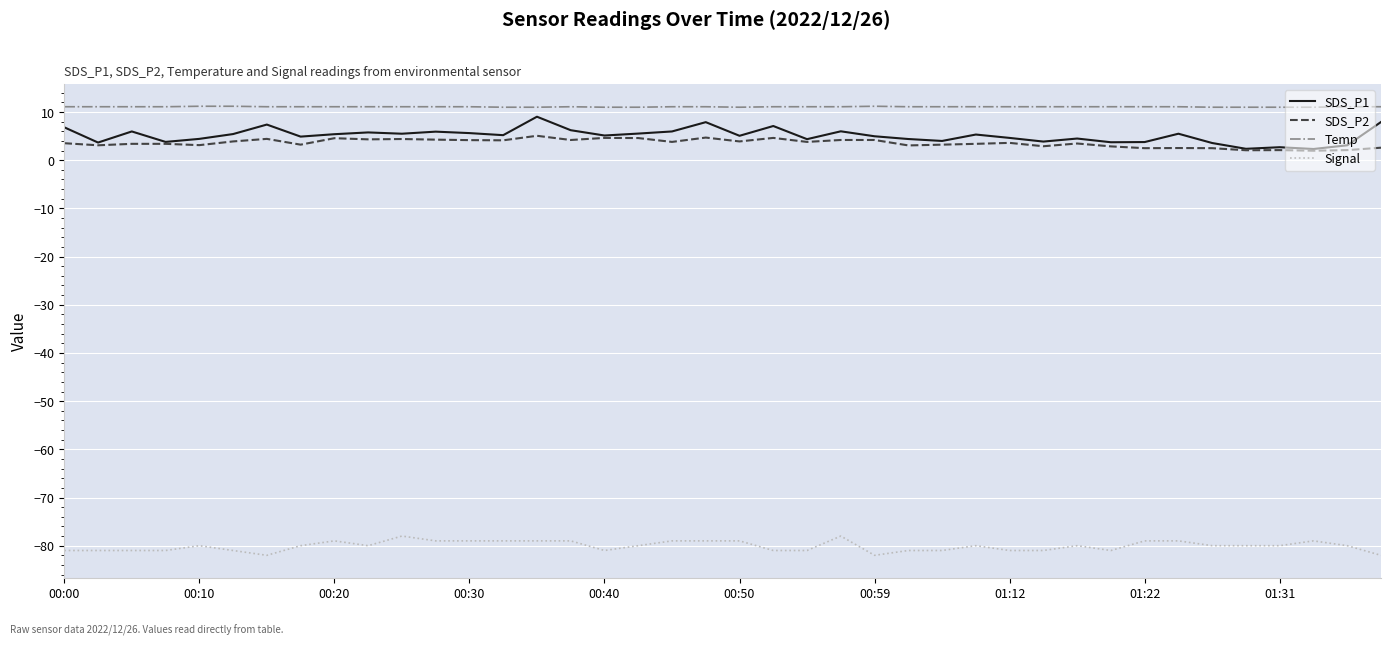

True or false: SDS_P2 and Signal intersect in this chart.

False